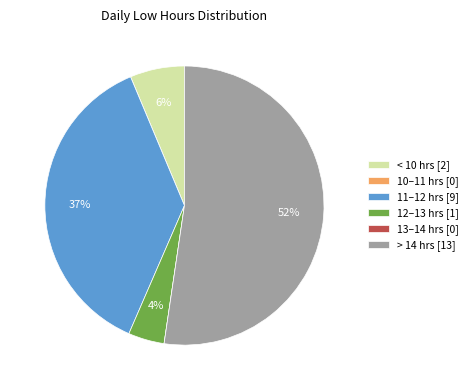

Is there a majority slice in this chart?

Yes